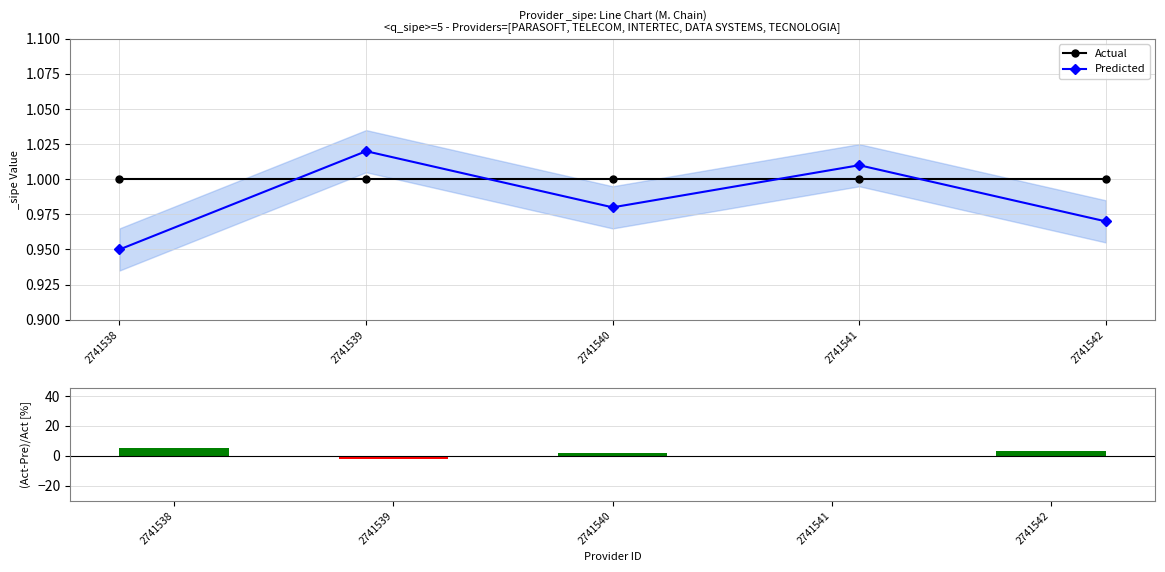

How many interior local peaks does the Predicted series have?

2